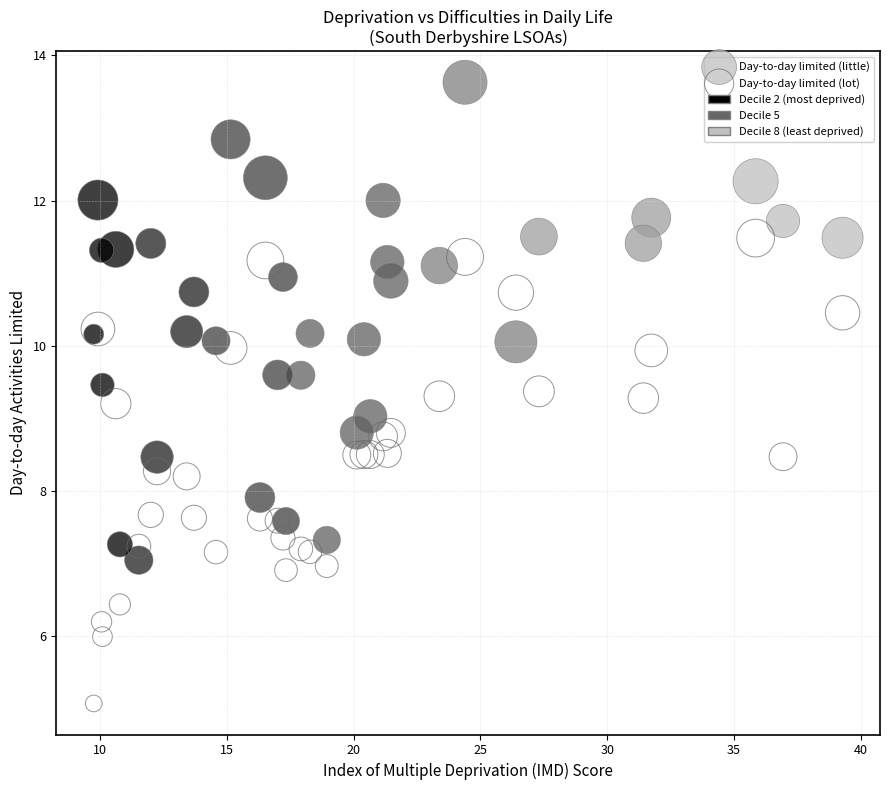

Which series contains the highest Y value?

Day-to-day limited (little)